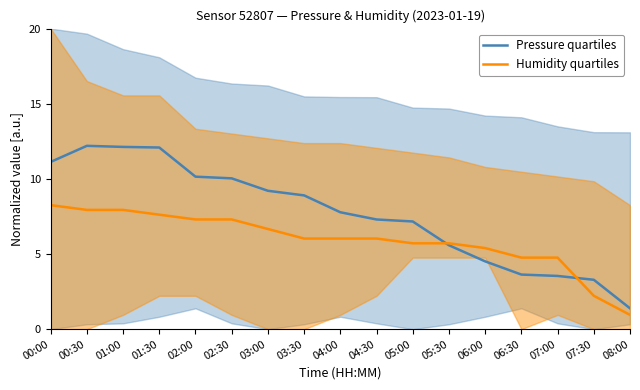

What is the difference between the second highest and minimum values in the Humidity quartiles series?

7.0